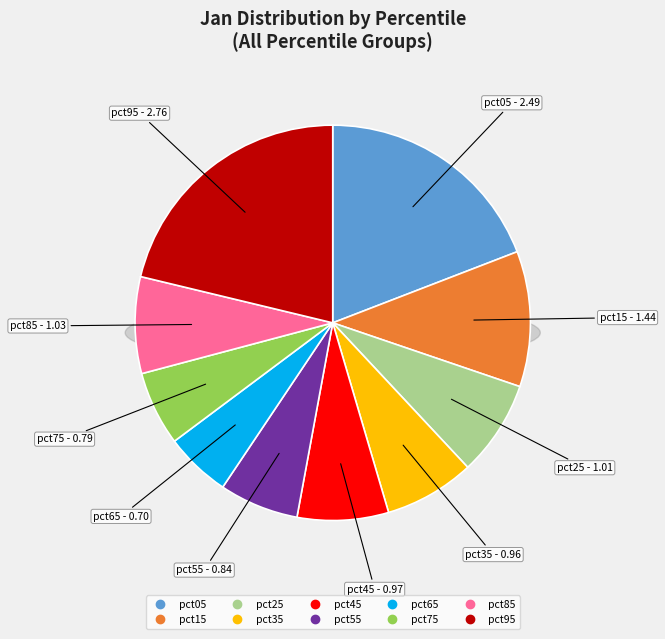

How many slices are in this pie chart?

10